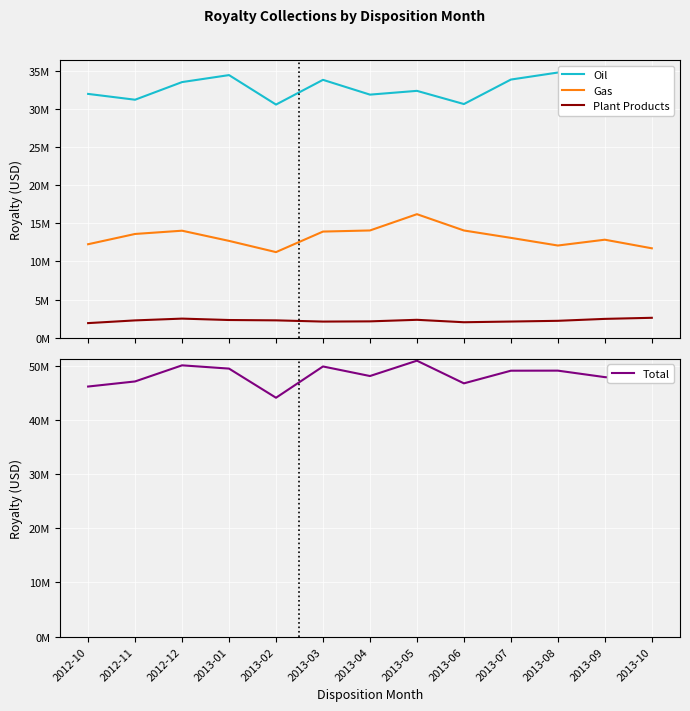

Reading left to right, transcribe all the data shown in this chart.

Oil: 31946999.8	31185050.2	33495604.4	34410183.6	30550396.6	33789113.8	31852567.5	32346737.3	30618882.6	33826943.1	34746835.9	32533174.0	32883523.4
Gas: 12258625.5	13603713.7	14030759.8	12696480.9	11226621.7	13917043.7	14061887.3	16194247.5	14059339.4	13092994.6	12089688.0	12852260.0	11725778.7
Plant Products: 1927522.9	2283222.0	2516529.2	2333649.0	2288889.5	2128224.6	2156531.4	2360259.4	2041932.5	2133610.4	2228472.1	2481788.1	2623646.5
Total: 46133148.2	47071985.9	50042893.4	49440313.6	44065907.8	49834382.0	48070986.1	50901244.2	46720154.5	49053548.2	49064996.0	47867222.1	47232948.6